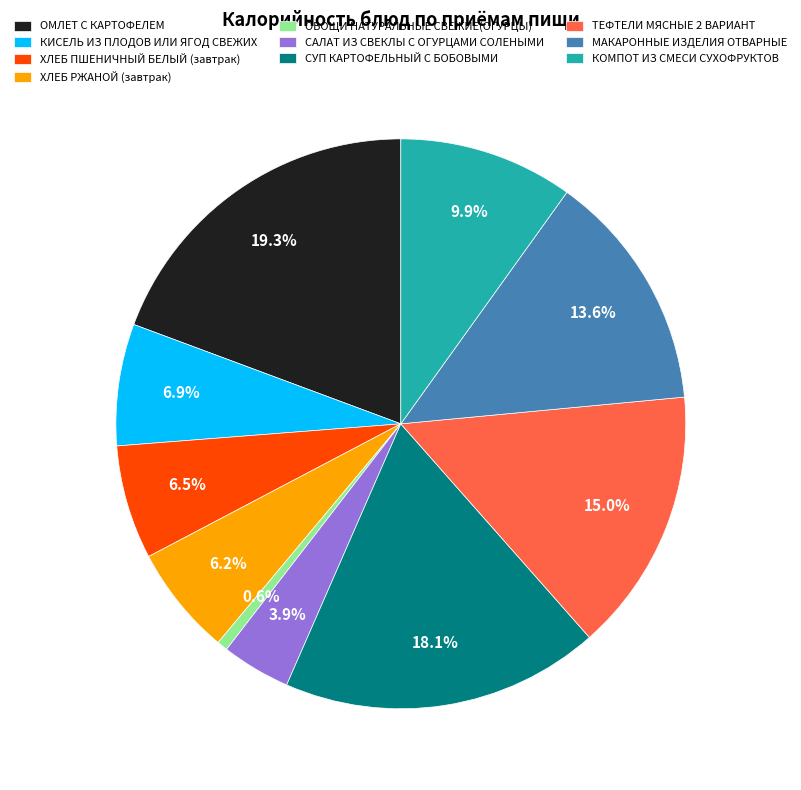

How many slices are in this pie chart?

10